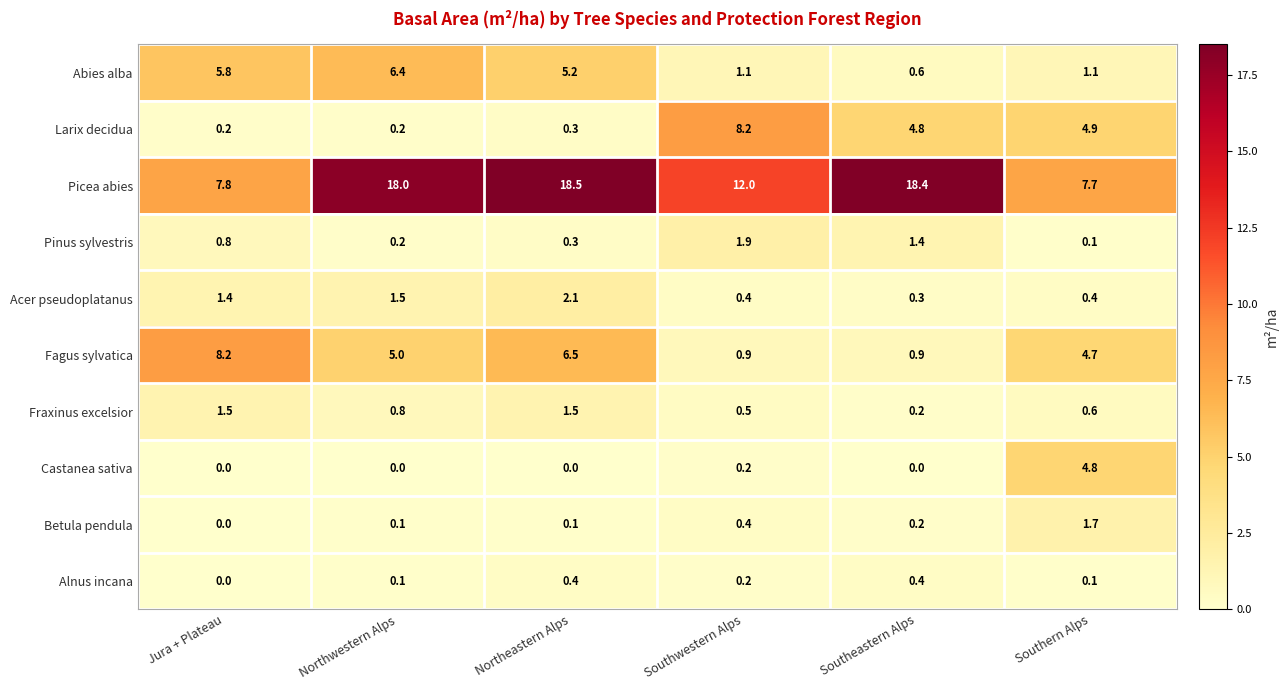

At which category is the sum across all series the highest?

Northeastern Alps